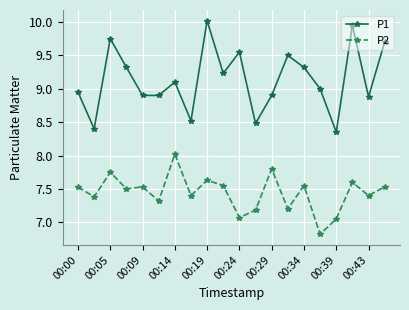

True or false: P1 has more than 2 interior local peaks.

True